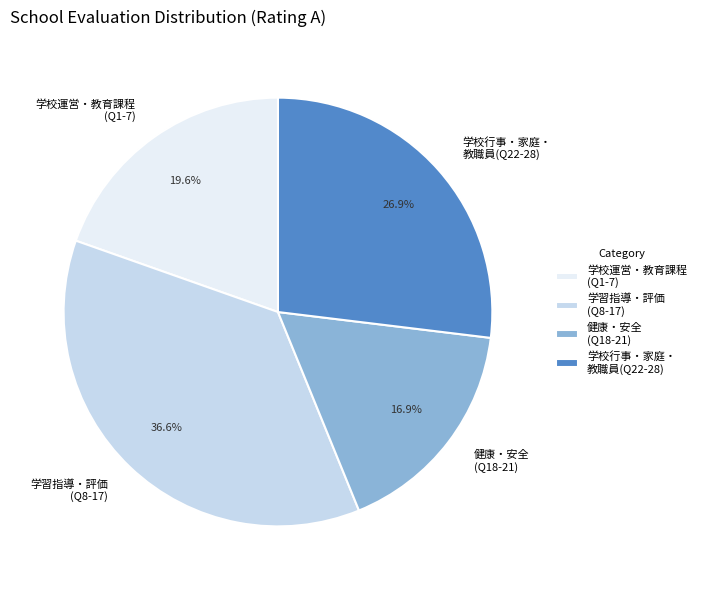

Combined, do 学校運営・教育課程 (Q1-7) and 学校行事・家庭・ 教職員(Q22-28) account for over 50%?

No